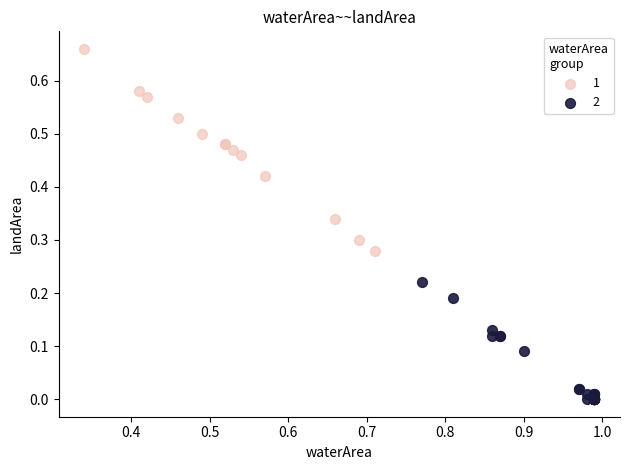

What are all the series names shown in the legend?

1, 2